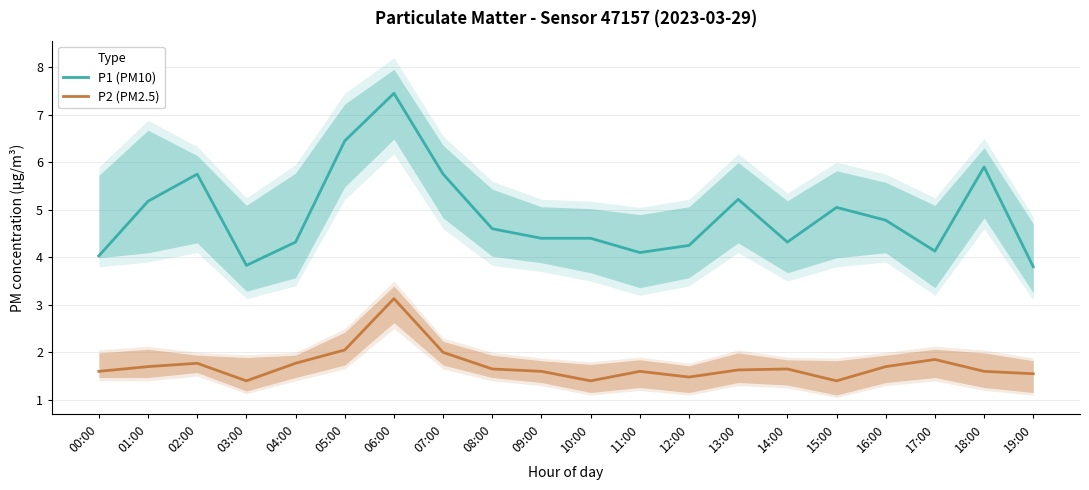

What value does the P1 (PM10) series have at 04:00?

4.3